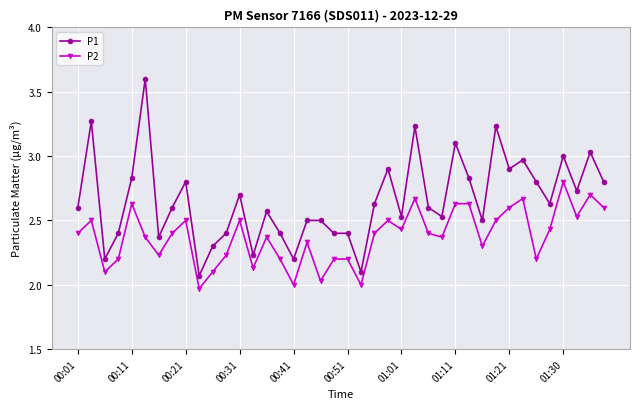

True or false: P2 has more than 2 points higher than both neighbors.

True